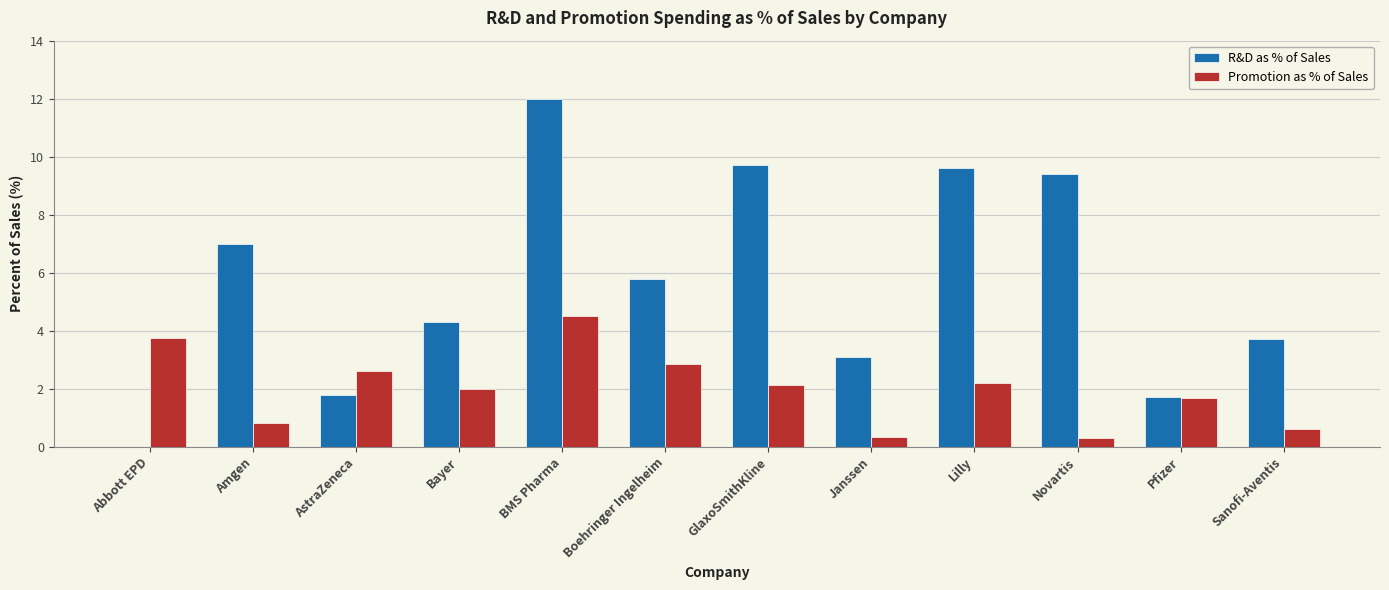

True or false: R&D as % of Sales has a value of 7.0 at Amgen.

True